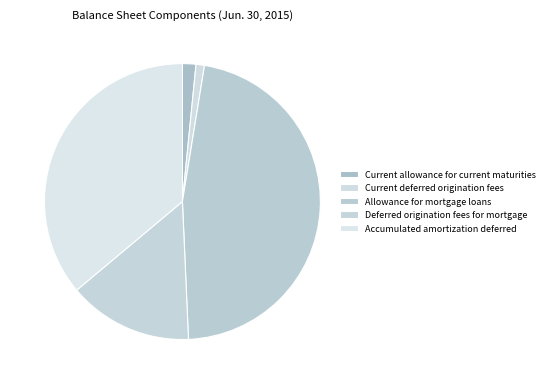

Is there any slice that represents more than half of the pie?

No